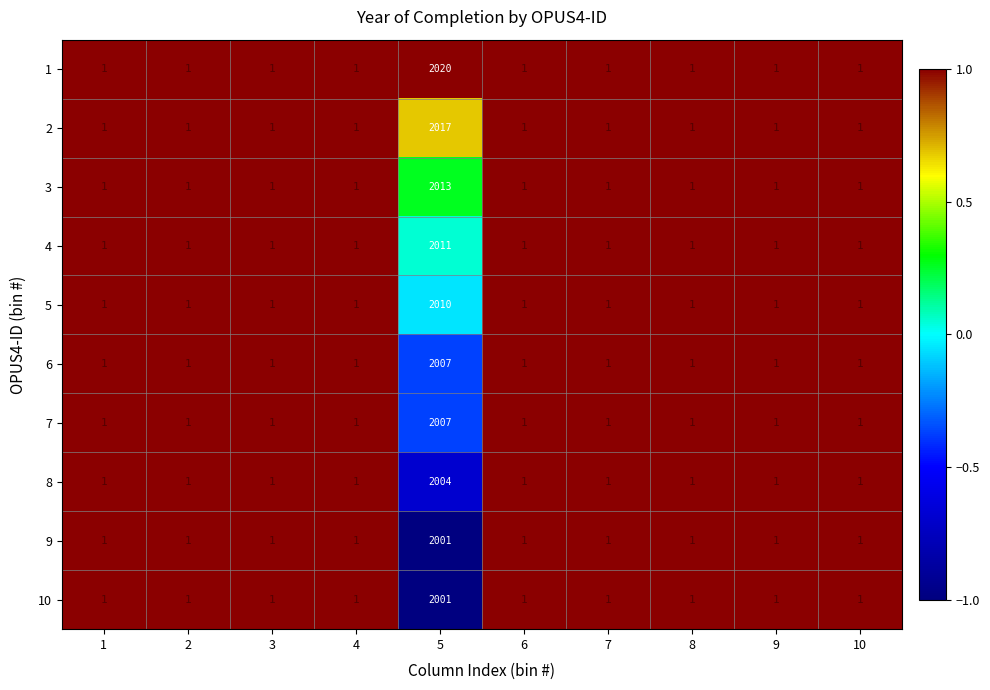

The 6 series shows 1 at 7. True or false?

True